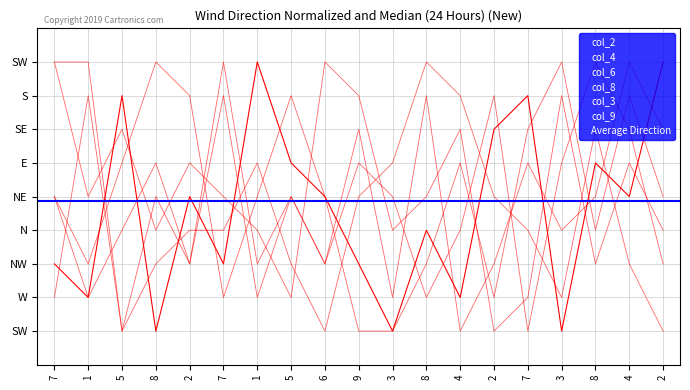

At which category does the chart reach its peak across all series?

1